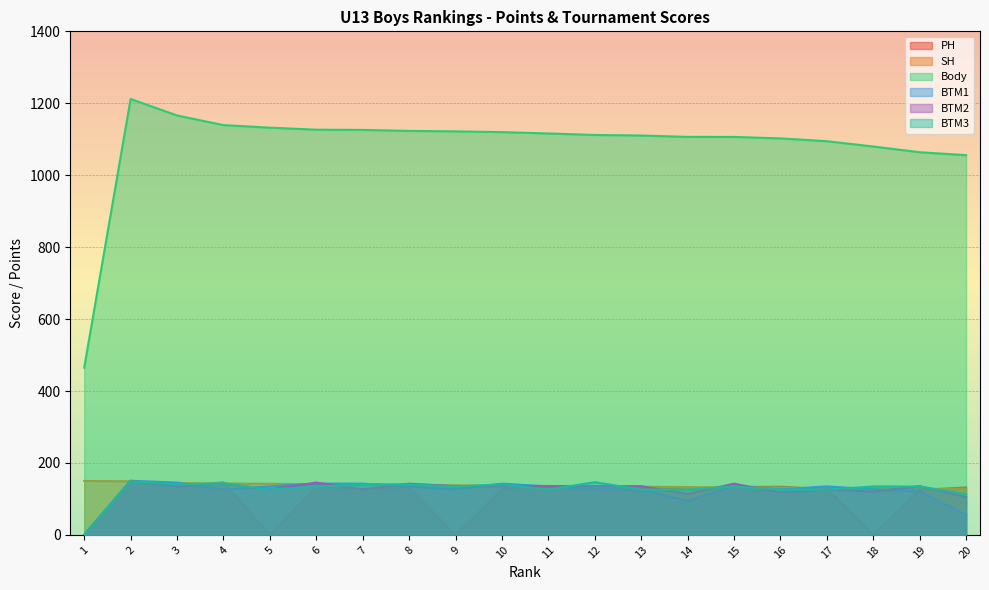

Which series changed the most between 5 and 9?

Body